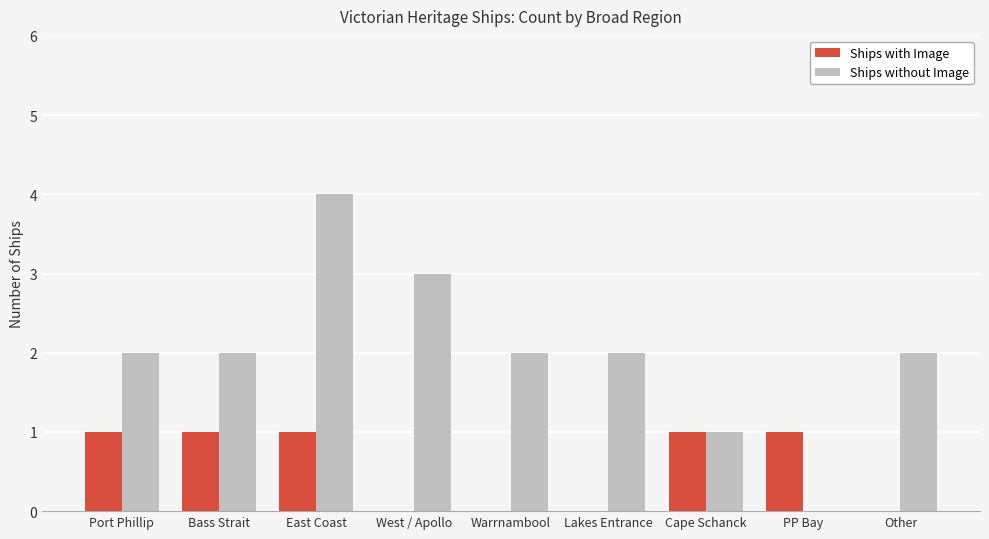

How many groups of bars are there?

9